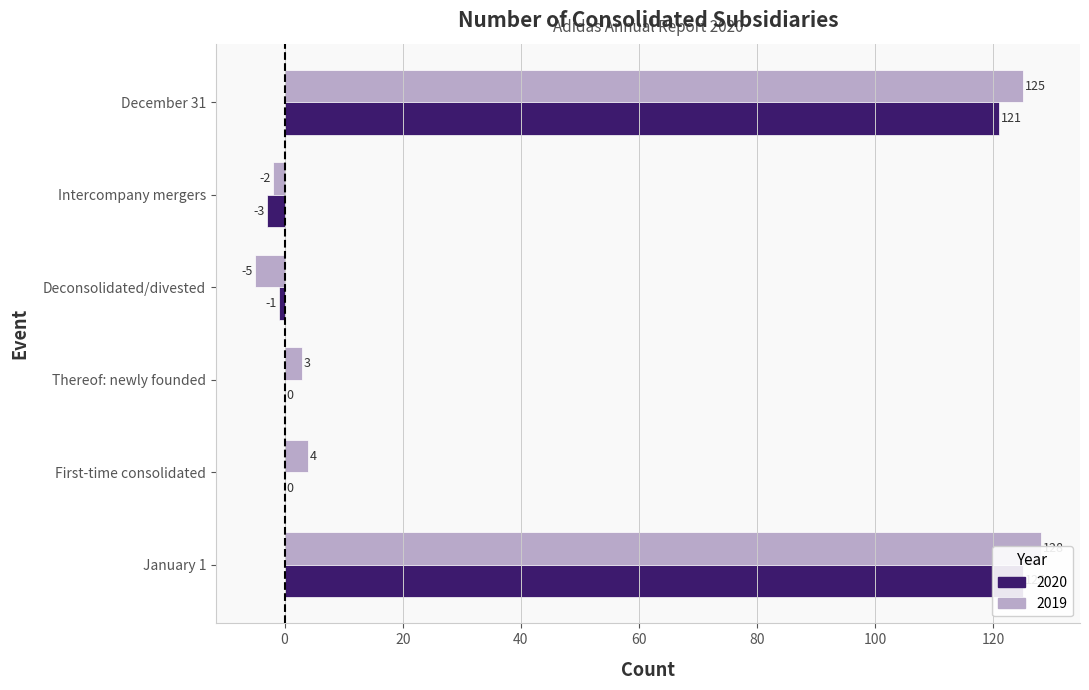

Does the chart contain stacked bars?

No